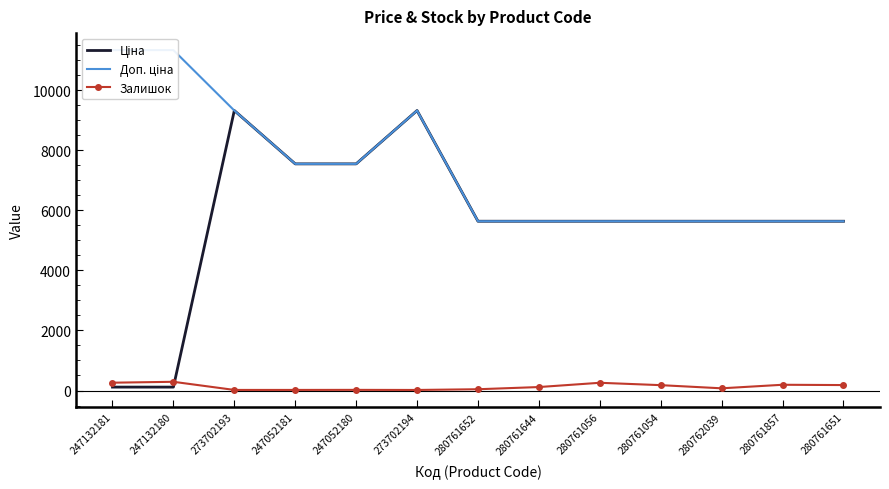

What is the difference between the Залишок values at 280761652 and 247052180?

21.0